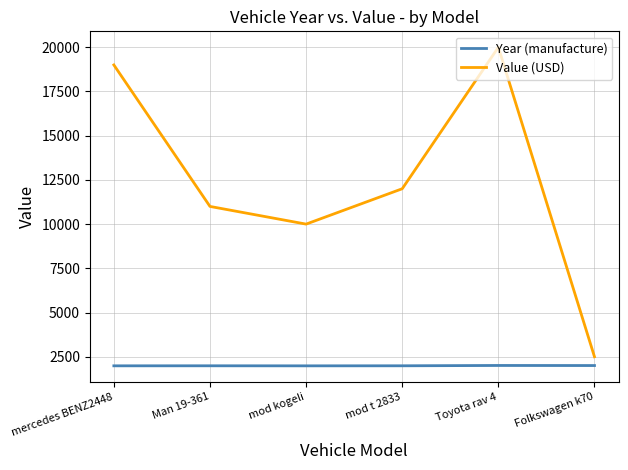

List the labels in order of Value (USD) value, largest first.

Toyota rav 4, mercedes BENZ2448, mod t 2833, Man 19-361, mod kogeli, Folkswagen k70